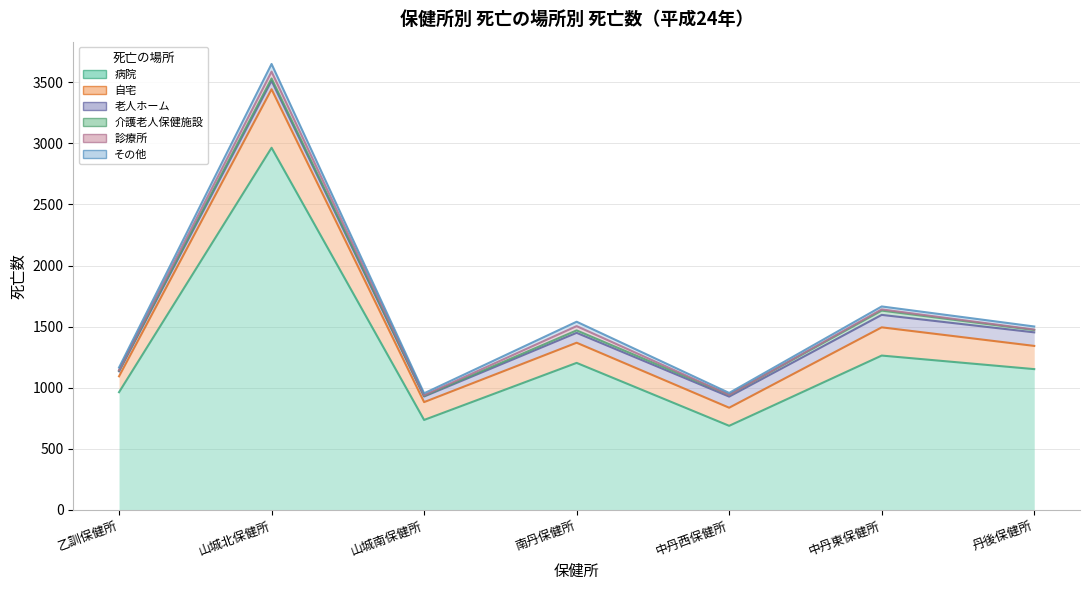

What position from the left is 南丹保健所?

4